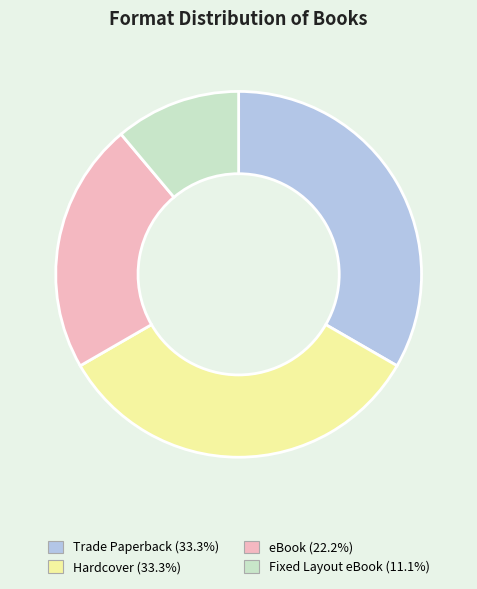

Is there a majority slice in this chart?

No